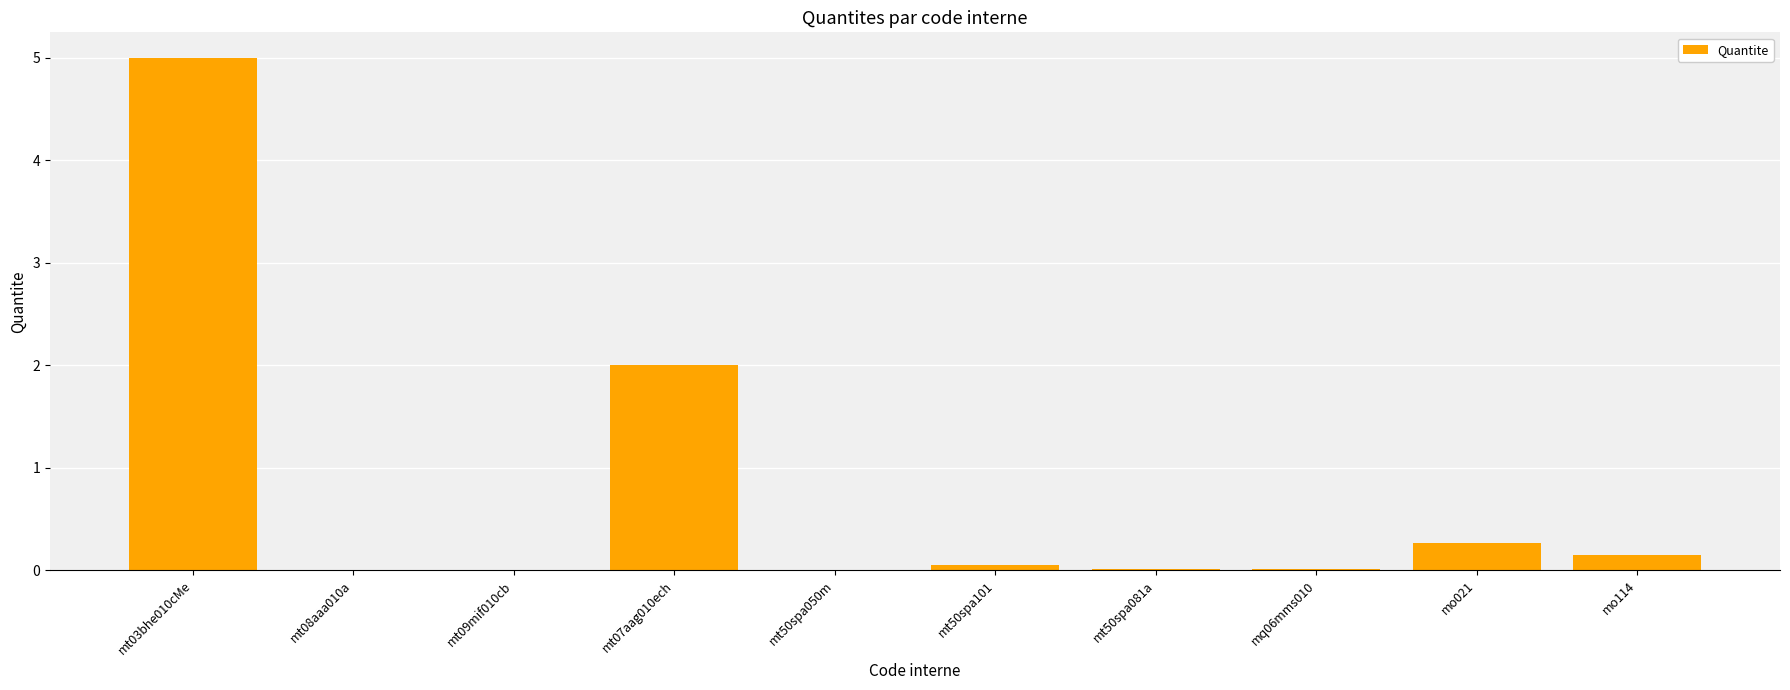

What is the maximum value shown in the chart?

5.0